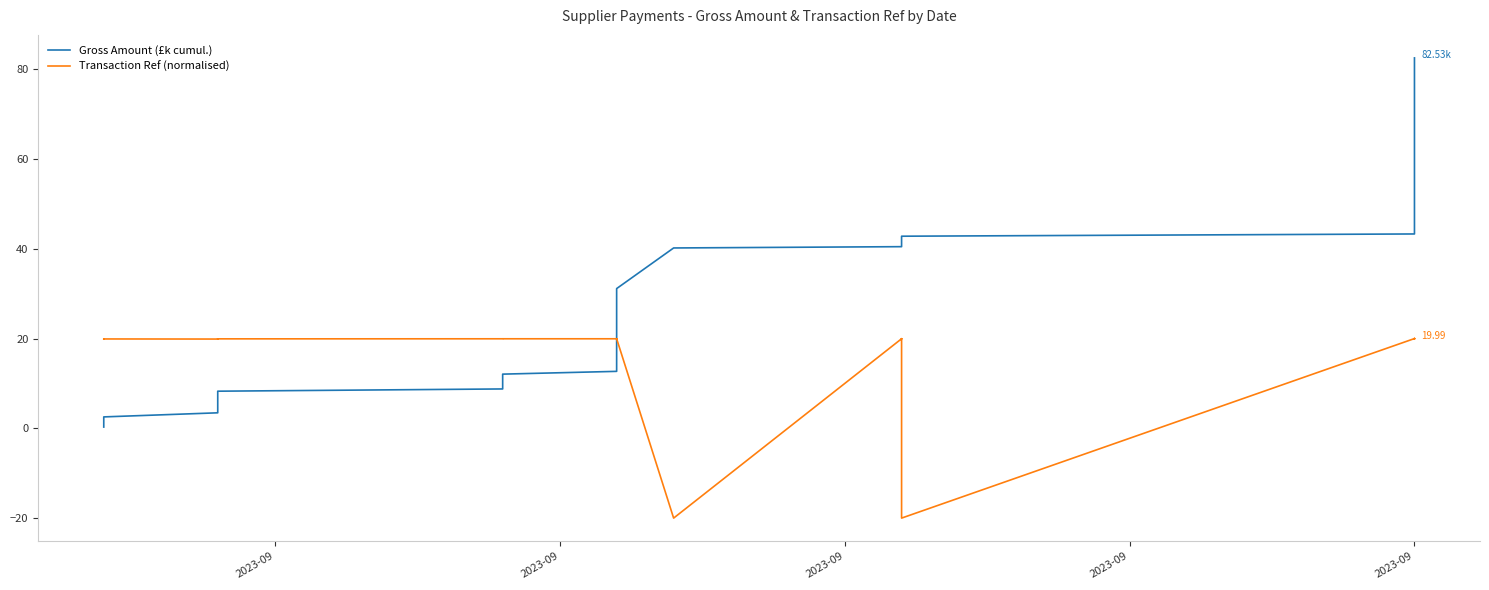

Reading left to right, list all the values displayed in this chart.

Gross Amount (£k cumul.): 0.3	0.4	1.5	2.5	3.5	4.5	6.6	7.4	8.3	8.8	9.2	9.6	10.0	12.1	12.7	14.2	27.1	28.1	29.0	30.0	31.1	40.2	40.5	41.4	42.2	42.8	43.3	43.8	44.2	45.7	45.8	46.1	81.4	82.5
Transaction Ref (normalised): 19.9	19.9	19.9	19.9	19.9	19.9	19.9	19.9	19.9	19.9	19.9	19.9	19.9	19.9	20.0	19.9	20.0	20.0	20.0	20.0	20.0	-20.0	20.0	19.9	20.0	-20.0	20.0	20.0	19.9	19.9	20.0	20.0	20.0	20.0